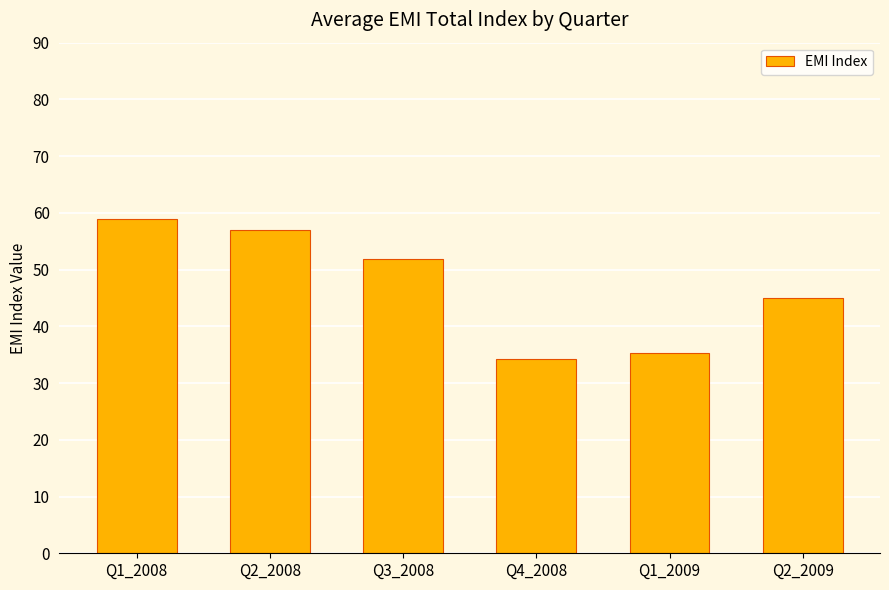

What value does the data have at Q4_2008?

34.3